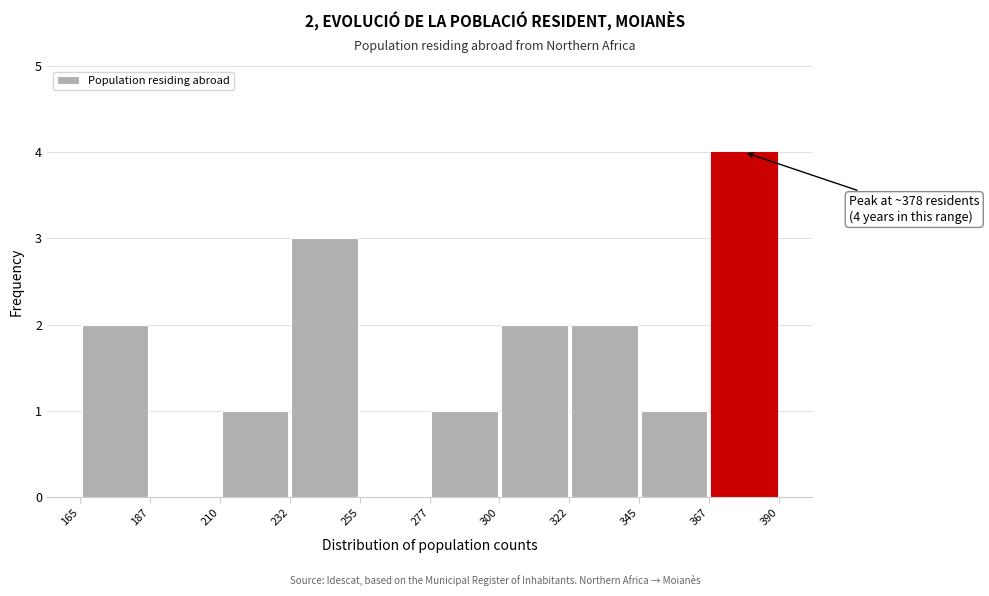

Over which range of the x-axis is the bar tallest?

367 to 390